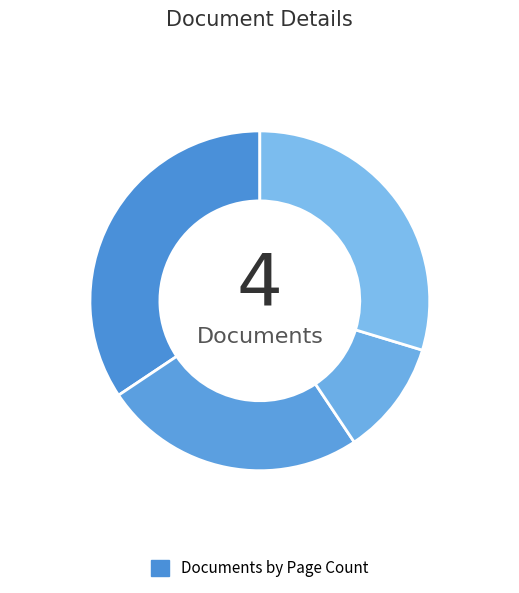

To the nearest percent, what is the difference between the largest and smallest slice percentages?

23%